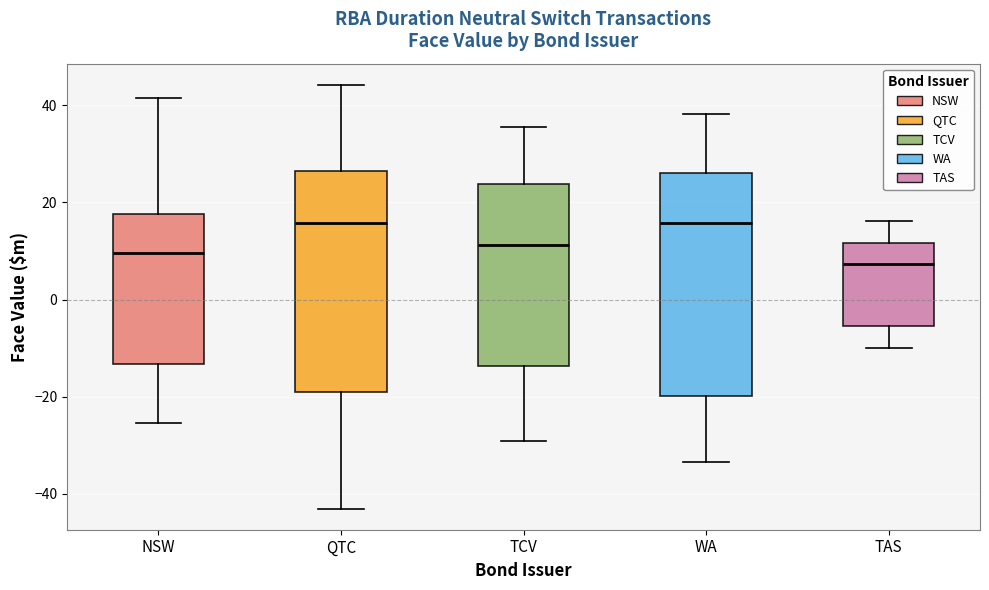

Reading left to right, transcribe this box plot: for each box, give where its median line is, the range the box spans, and where its two whiskers end, as read against the y-axis. The values are not printed on the chart, so give them approximately, as read against the axis.

NSW: median 10, box -14 to 18, whiskers -26 to 42
QTC: median 16, box -18 to 26, whiskers -42 to 44
TCV: median 12, box -14 to 24, whiskers -30 to 36
WA: median 16, box -20 to 26, whiskers -34 to 38
TAS: median 8, box -6 to 12, whiskers -10 to 16